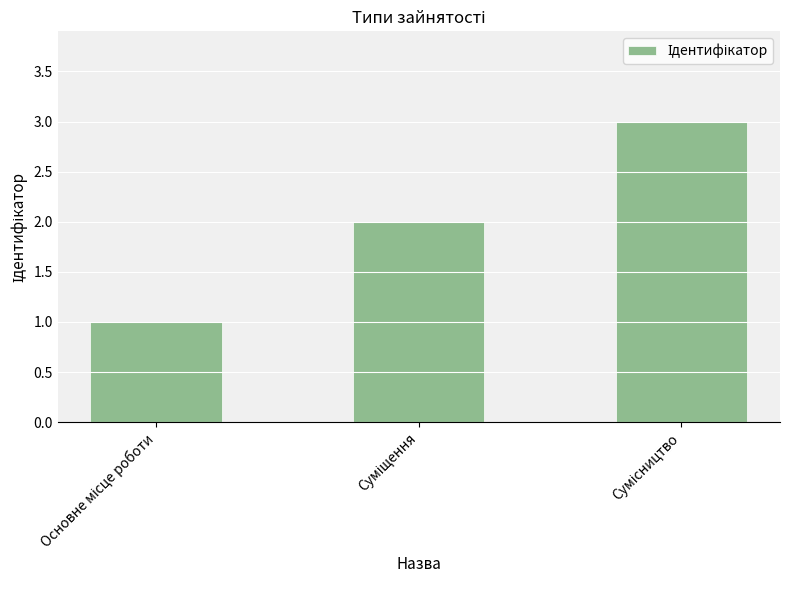

What is the greatest value displayed?

3